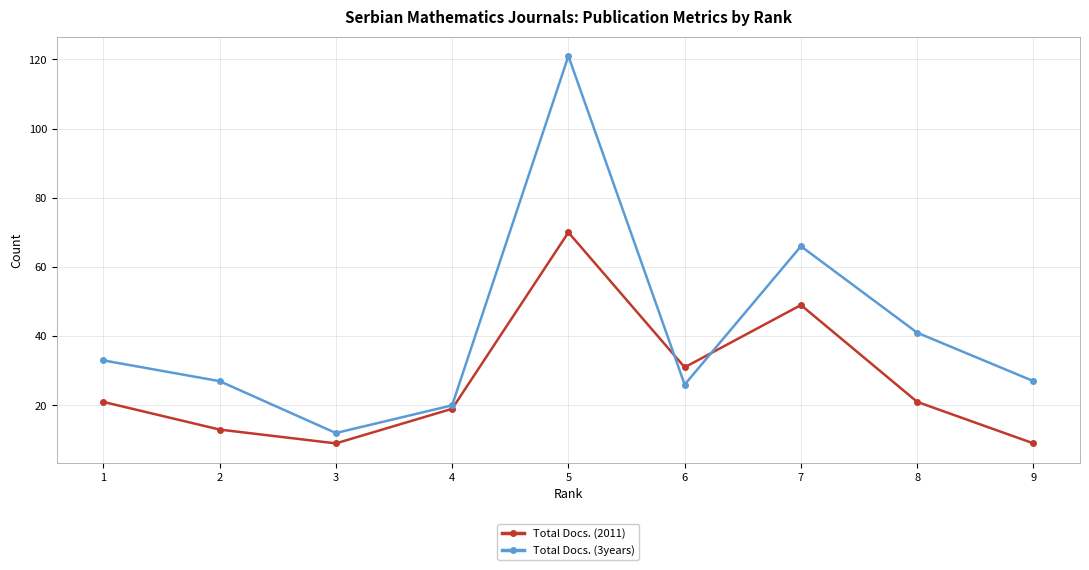

Reading left to right, list all the values displayed in this chart.

Total Docs. (2011): 21	13	9	19	70	31	49	21	9
Total Docs. (3years): 33	27	12	20	121	26	66	41	27